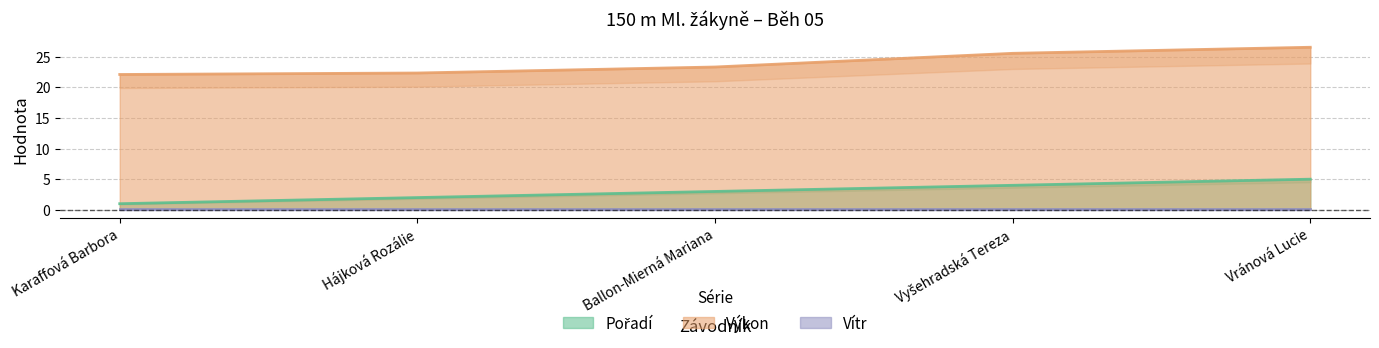

Which label corresponds to the largest value in the chart?

Vránová Lucie